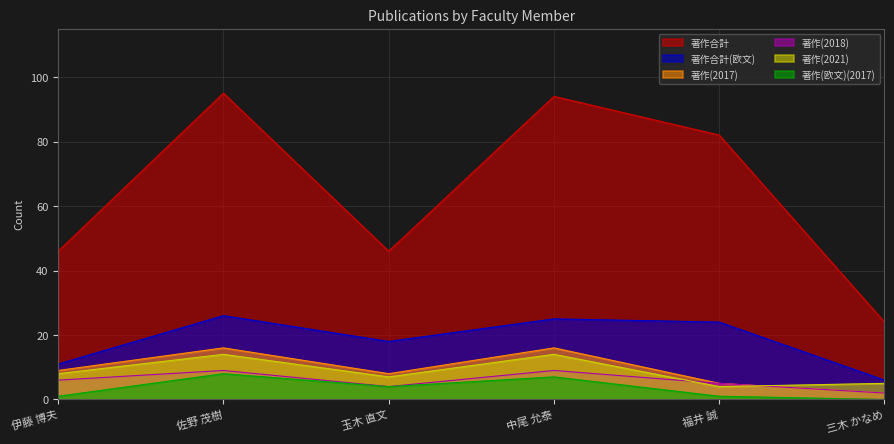

The 著作(2021) series shows 4 at 福井 誠. True or false?

True